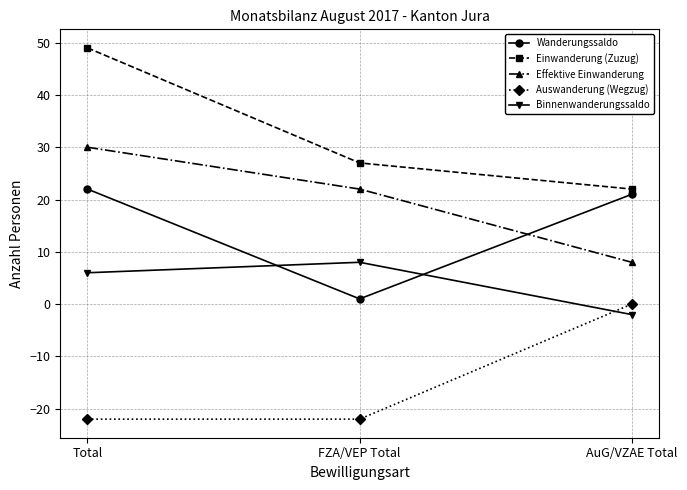

How many lines are shown in the chart?

5